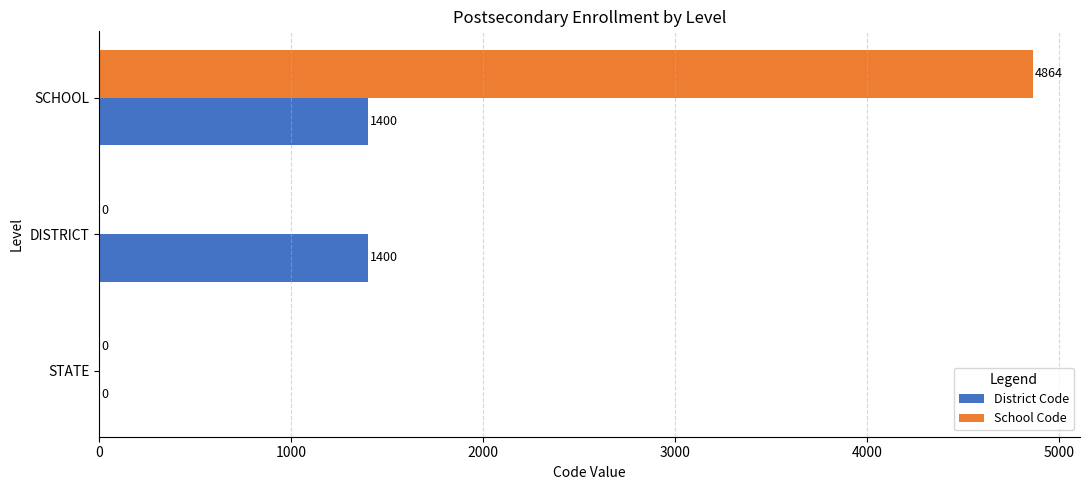

What is the maximum value shown in the chart?

4864